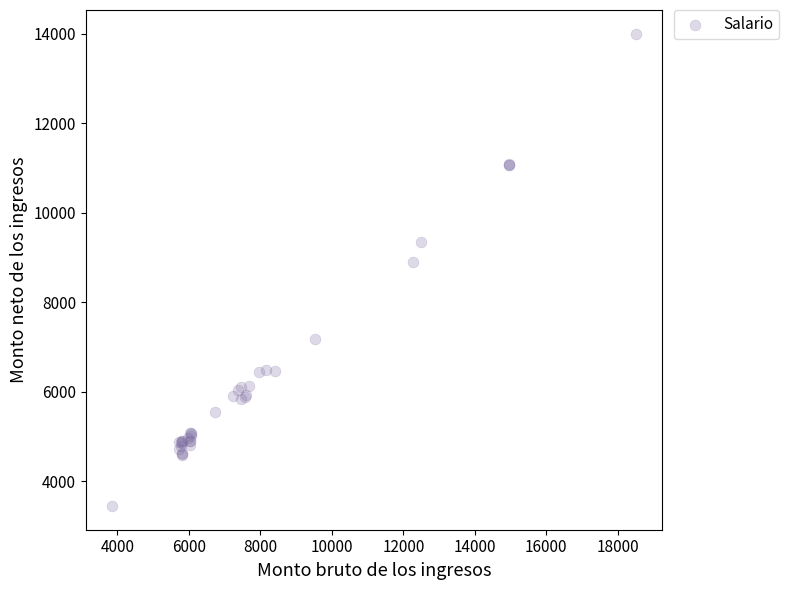

What Y value in the scatter plot is closest to 8723?

8896.3